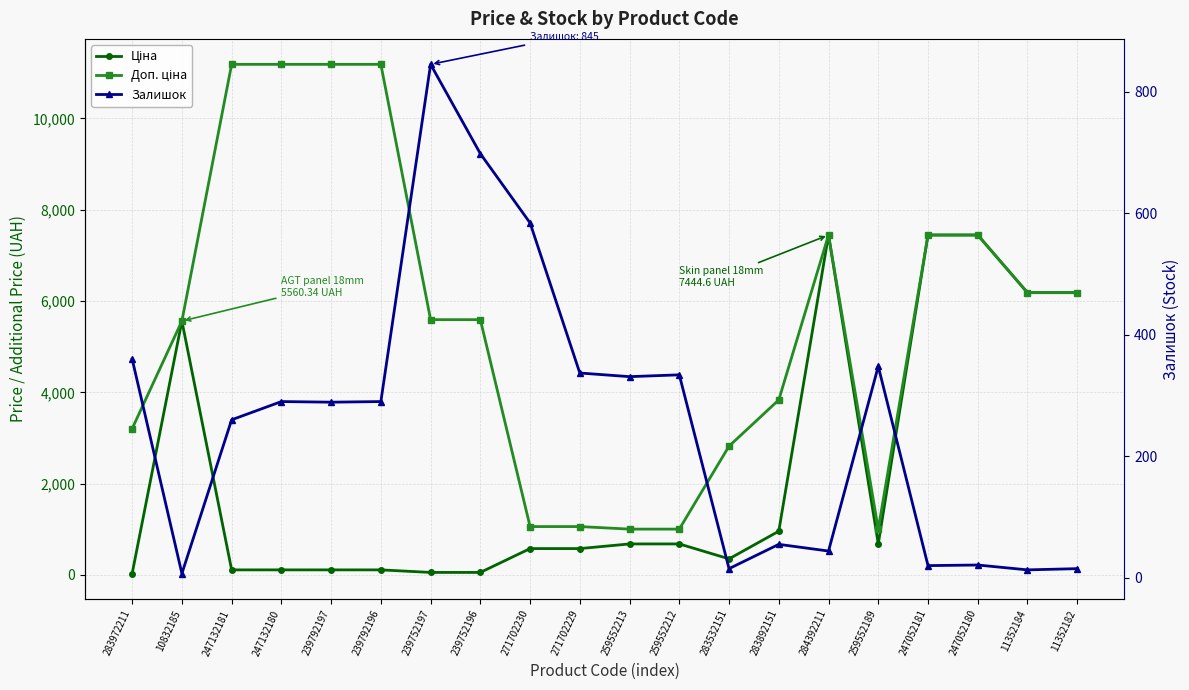

What is the average value of the Залишок series?

257.8